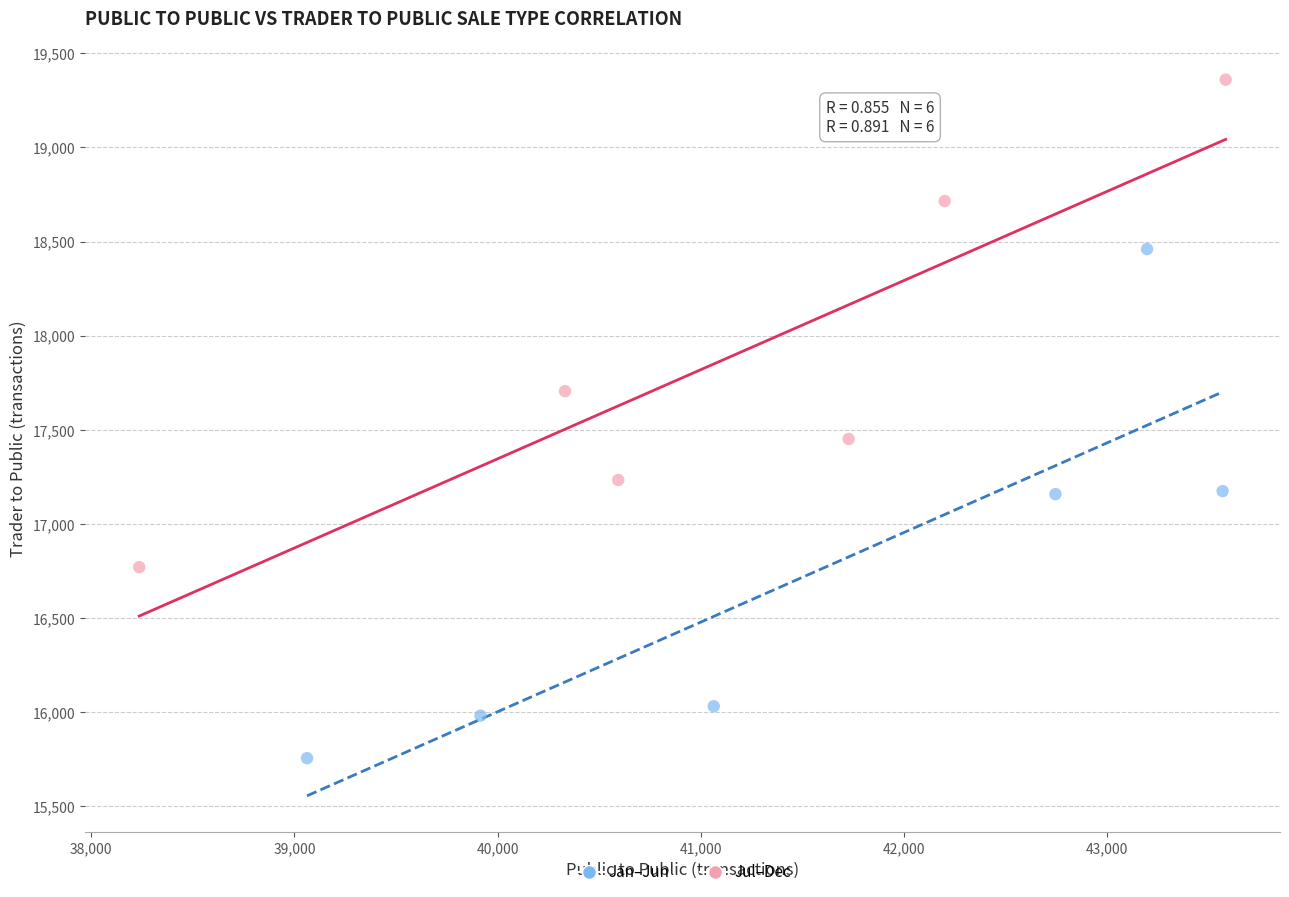

Which series has the widest spread of Y values?

Jan–Jun